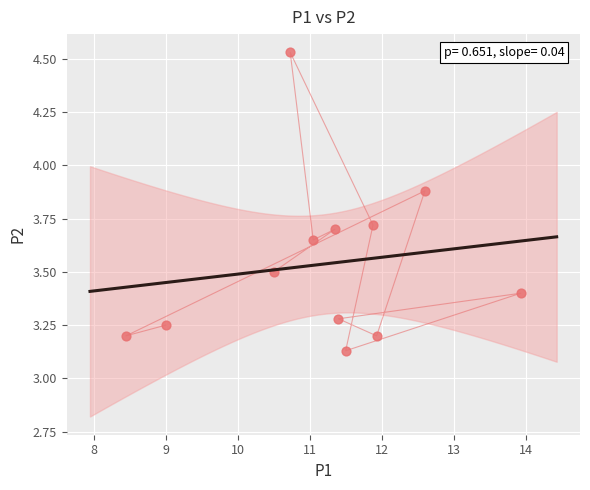

What is the average Y value?

3.5